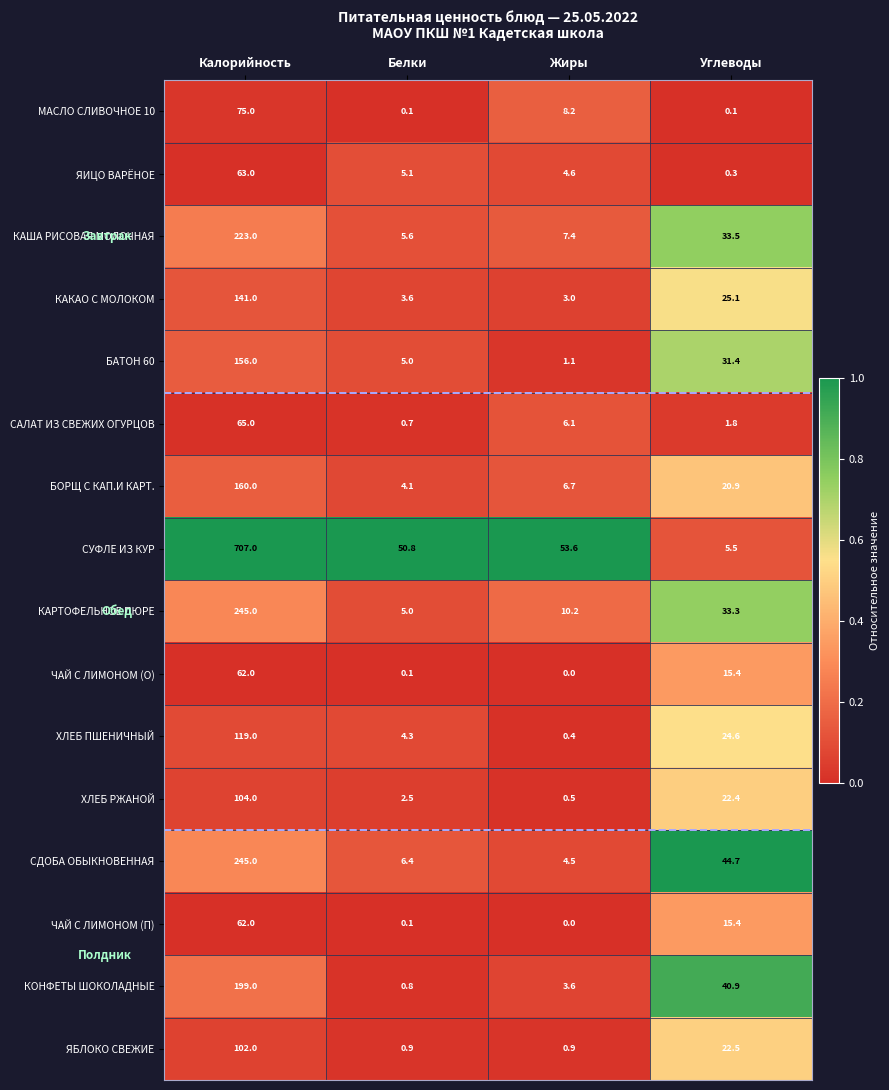

What is the greatest value displayed?

707.0